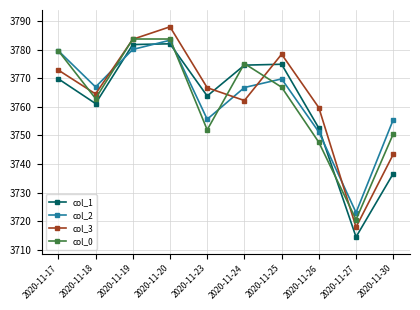

List the labels in order of col_3 value, largest first.

2020-11-20, 2020-11-19, 2020-11-25, 2020-11-17, 2020-11-23, 2020-11-18, 2020-11-24, 2020-11-26, 2020-11-30, 2020-11-27